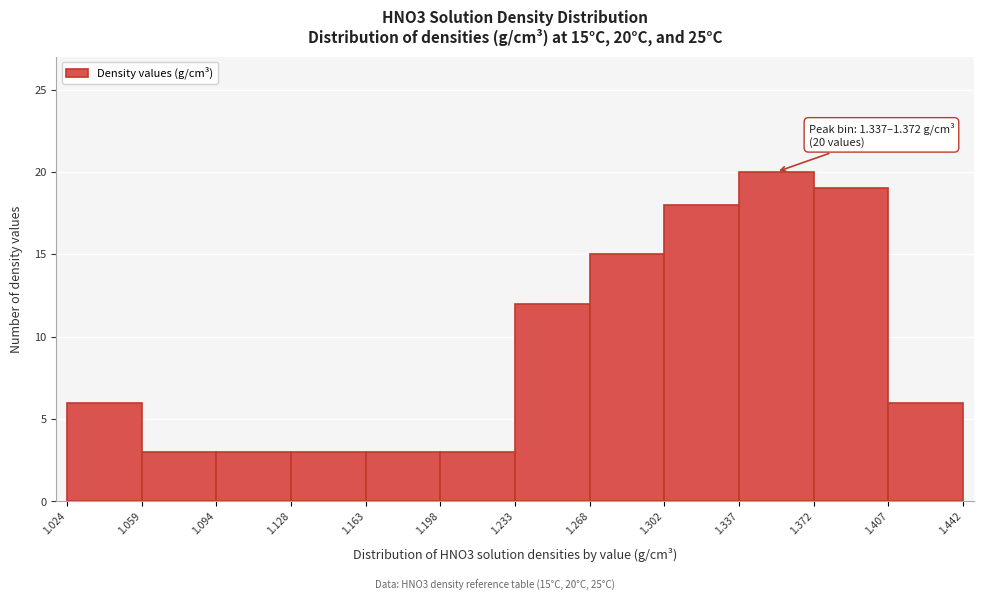

Over which range of the x-axis is the bar tallest?

1.337 to 1.372